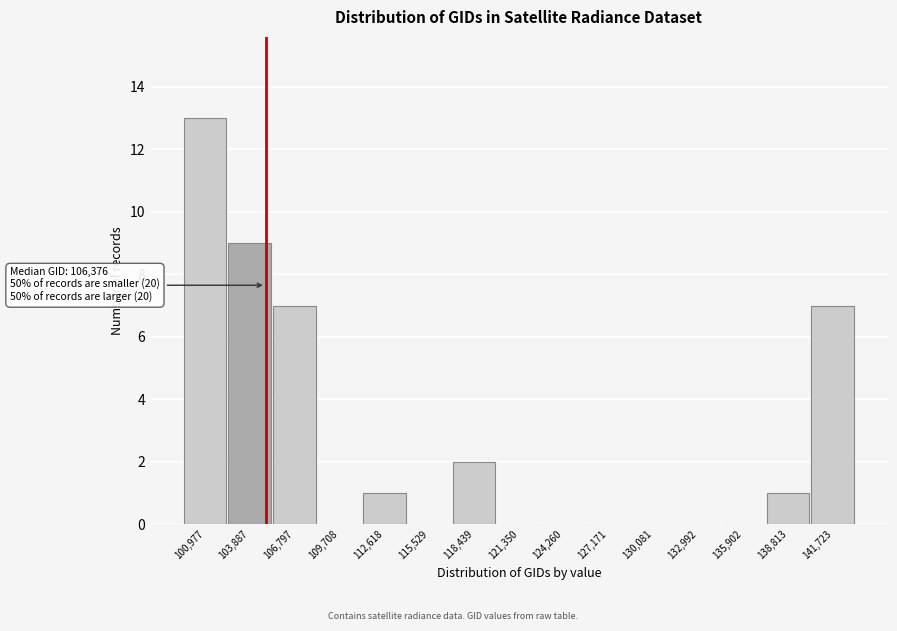

Reading left to right, what are all the values shown in this chart?

100,977=13	103,887=9	106,797=7	109,708=0	112,618=1	115,529=0	118,439=2	121,350=0	124,260=0	127,171=0	130,081=0	132,992=0	135,902=0	138,813=1	141,723=7